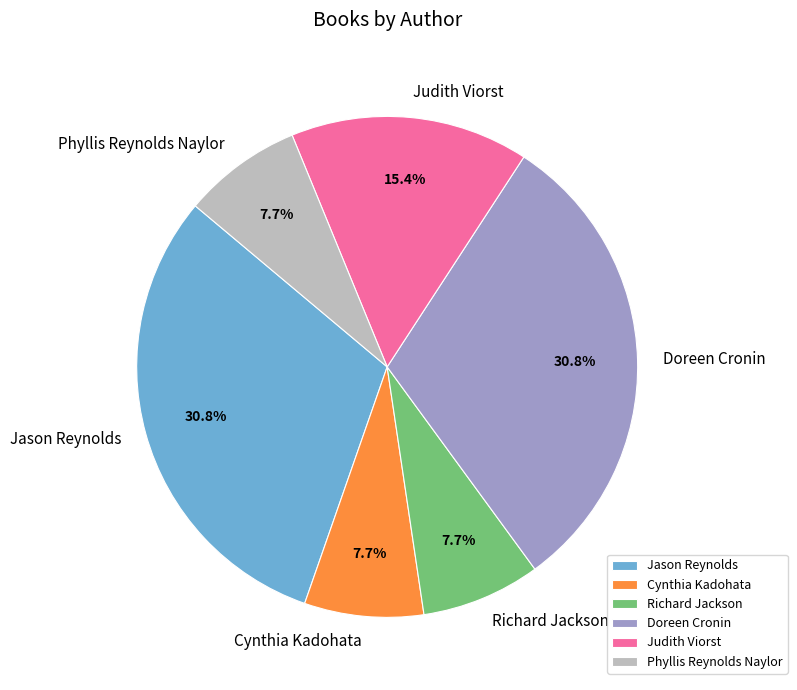

Between Cynthia Kadohata and Judith Viorst, which is larger?

Judith Viorst